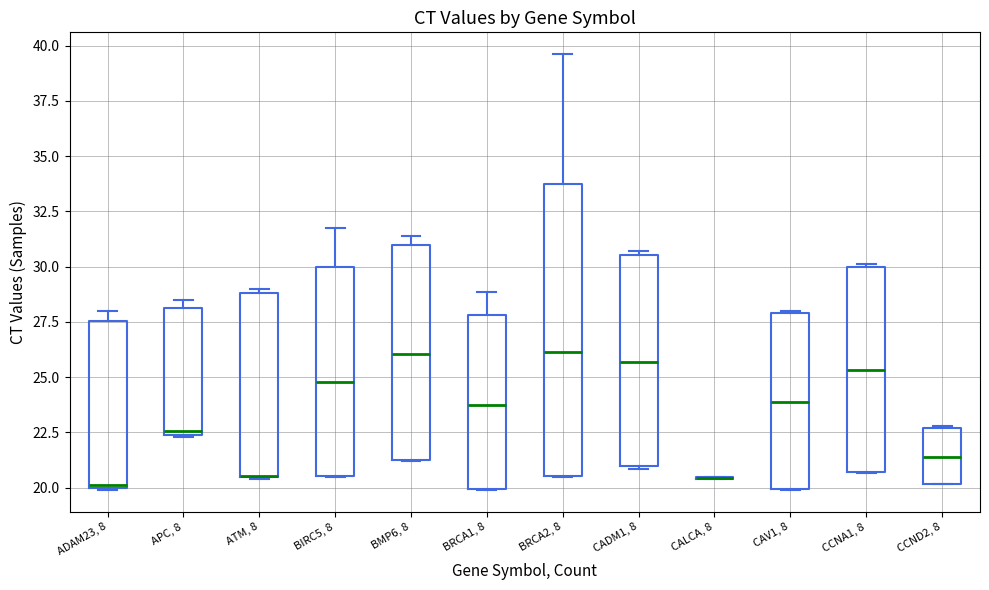

Reading left to right, read every box against the y-axis: the position of its median line, the range the box covers, and the ends of its whiskers. The values are not printed on the chart, so give them approximately, as read against the axis.

ADAM23, 8: median 20.0, box 20.0 to 27.5, whiskers 20.0 to 28.0
APC, 8: median 22.5 (just above the box's lower edge), box 22.5 to 28.0, whiskers 22.5 to 28.5
ATM, 8: median 20.5 (drawn on the box's lower edge), box 20.5 to 29.0, whiskers 20.5 to 29.0 (just above the box's upper edge)
BIRC5, 8: median 25.0, box 20.5 to 30.0, whiskers 20.5 to 32.0
BMP6, 8: median 26.0, box 21.0 to 31.0, whiskers 21.0 to 31.5
BRCA1, 8: median 23.5, box 20.0 to 28.0, whiskers 20.0 to 29.0
BRCA2, 8: median 26.0, box 20.5 to 34.0, whiskers 20.5 to 39.5
CADM1, 8: median 25.5, box 21.0 to 30.5, whiskers 21.0 to 30.5 (just above the box's upper edge)
CALCA, 8: box collapsed to a line at 20.5, whiskers 20.5 to 20.5
CAV1, 8: median 24.0, box 20.0 to 28.0, whiskers 20.0 to 28.0
CCNA1, 8: median 25.5, box 20.5 to 30.0, whiskers 20.5 to 30.0
CCND2, 8: median 21.5, box 20.0 to 22.5, whiskers 20.0 to 23.0